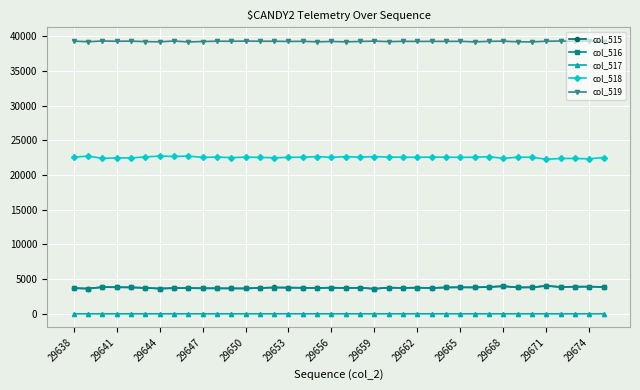

What is the minimum value for col_516?

3607